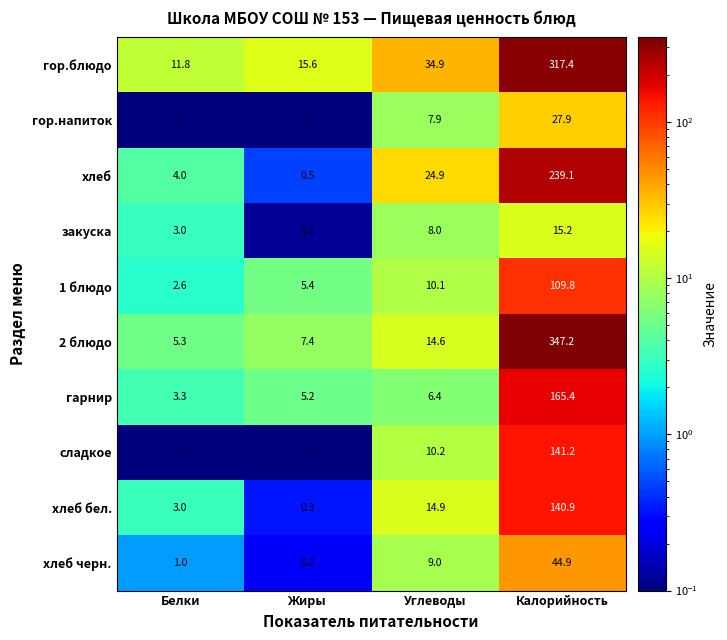

What is the maximum value shown in the chart?

347.2